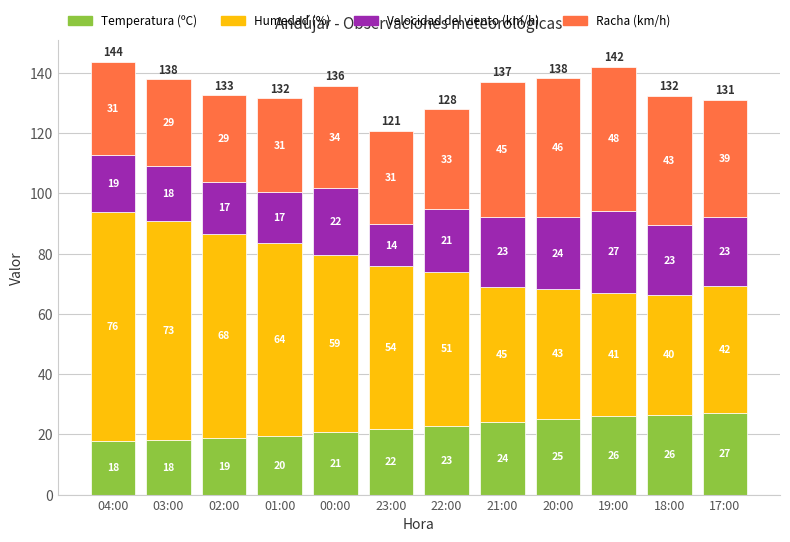

Read the Temperatura (ºC) value at 22:00.

22.9